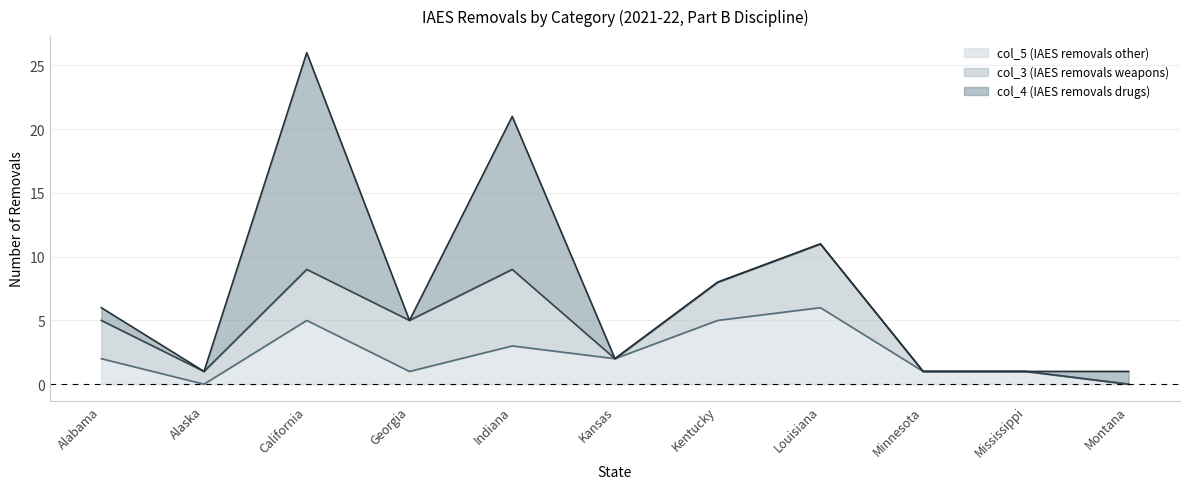

The col_5 (IAES removals other) series shows 1 at Mississippi. True or false?

True